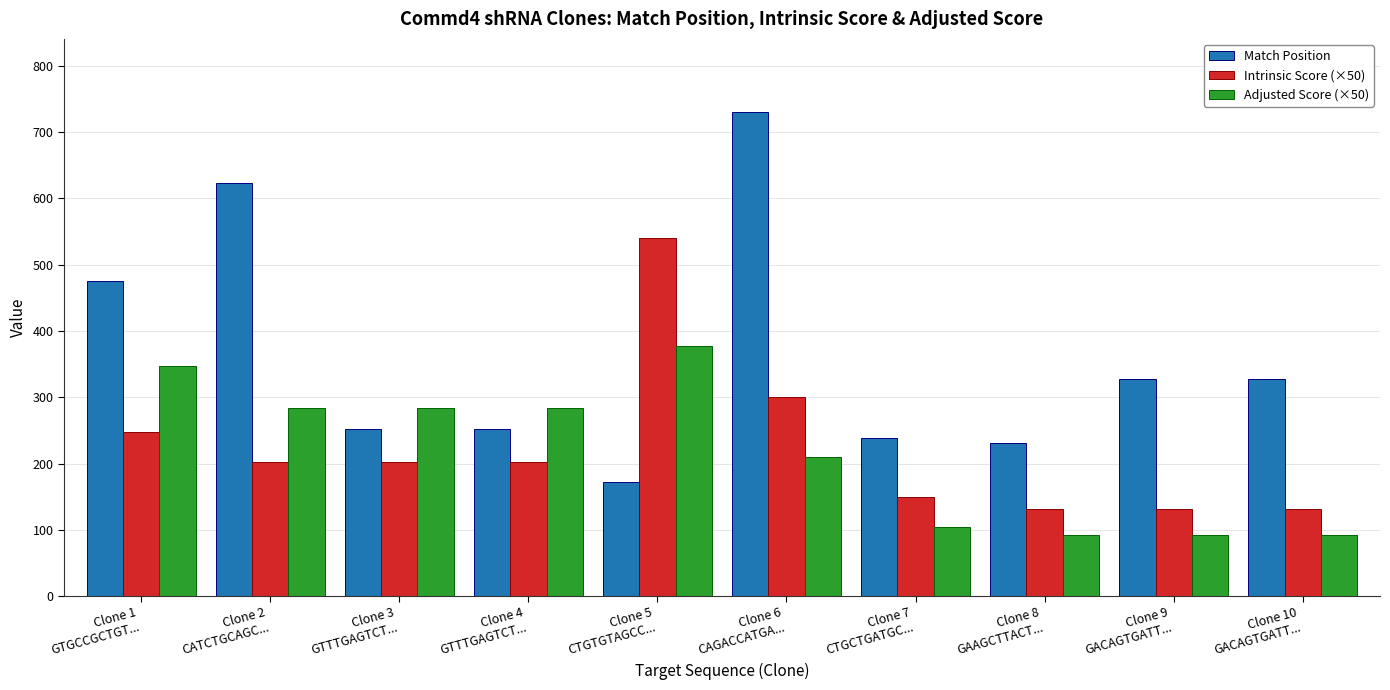

What is the sum of the Adjusted Score (×50) values at Clone 4
GTTTGAGTCT... and Clone 1
GTGCCGCTGT...?

630.0